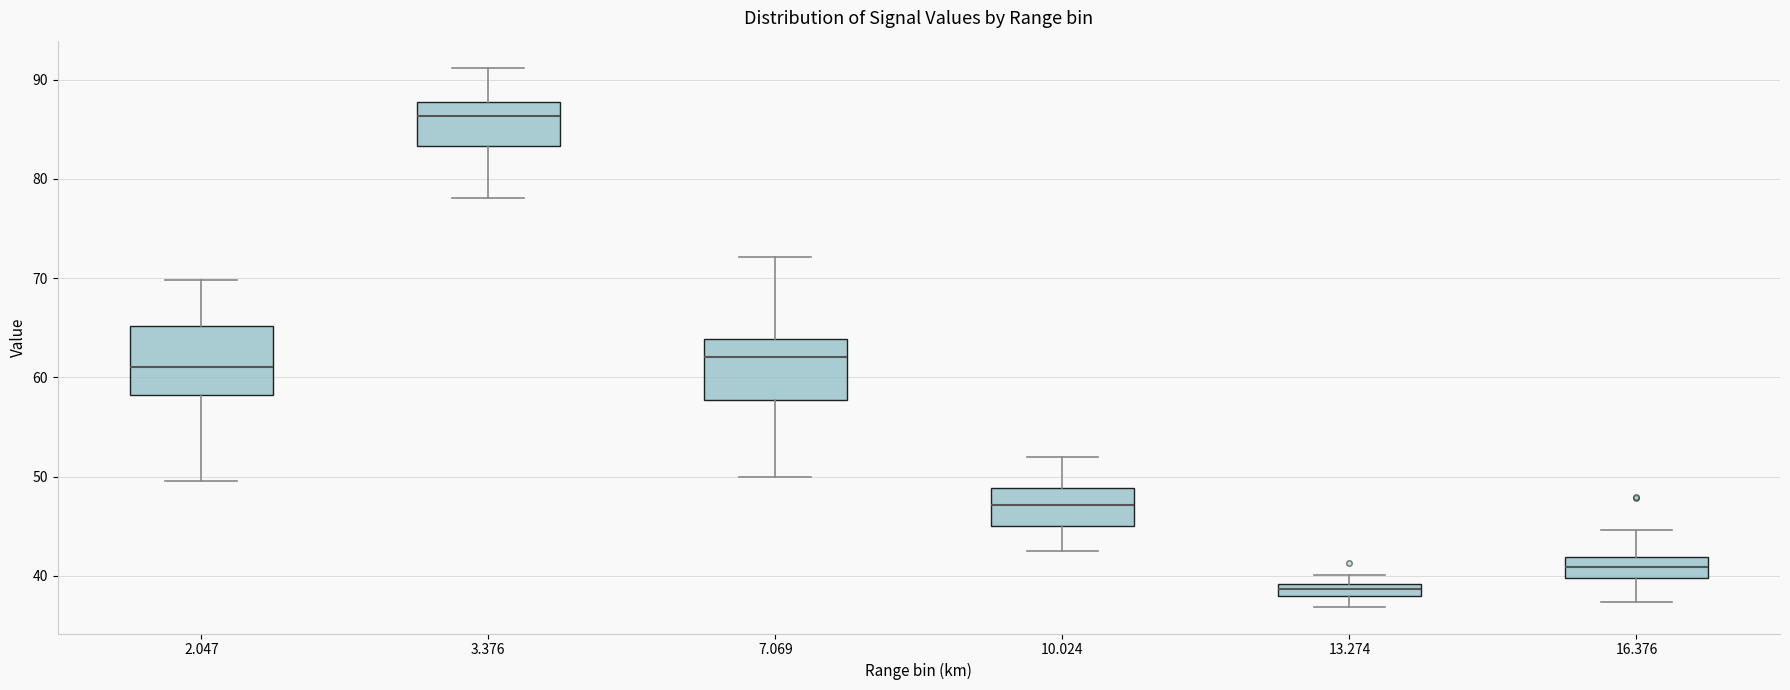

Where is the upper edge of the box at x = 7.069 on the y-axis? The values are not printed on the chart, so give them approximately, as read against the axis.

64